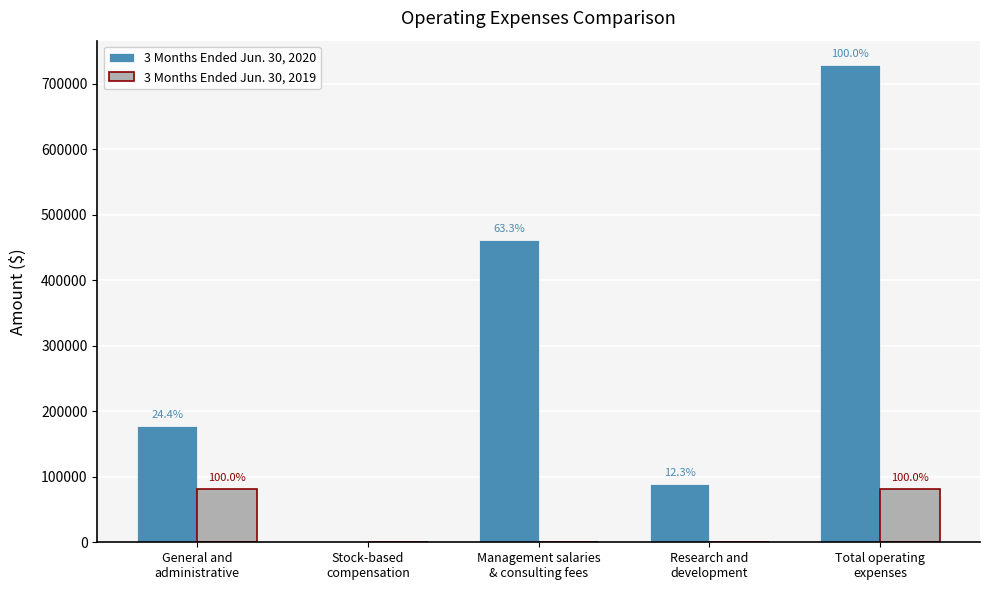

What is the maximum value for 3 Months Ended Jun. 30, 2020?

729349